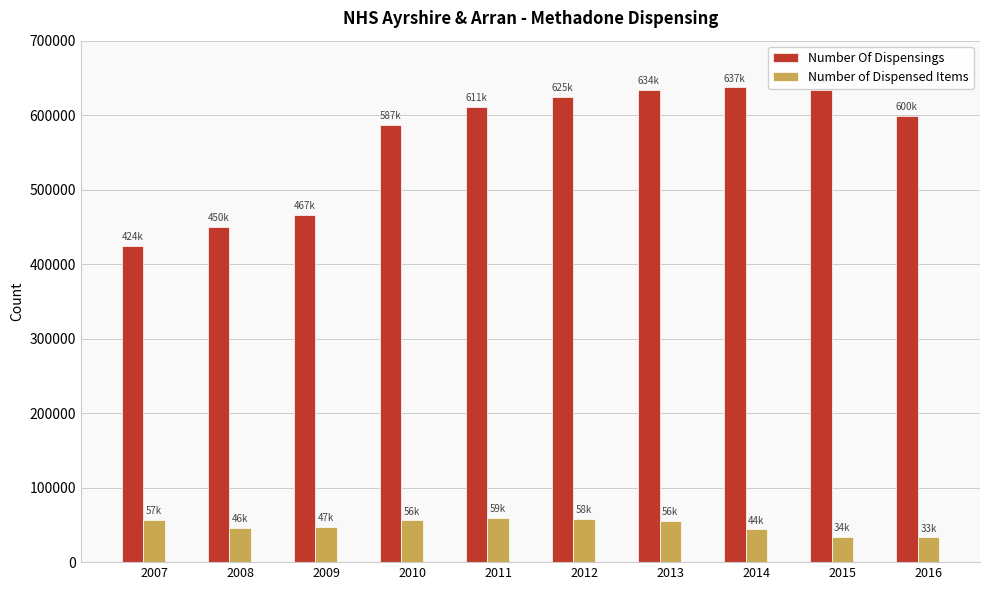

Between 2010 and 2013, which series saw the biggest shift?

Number Of Dispensings